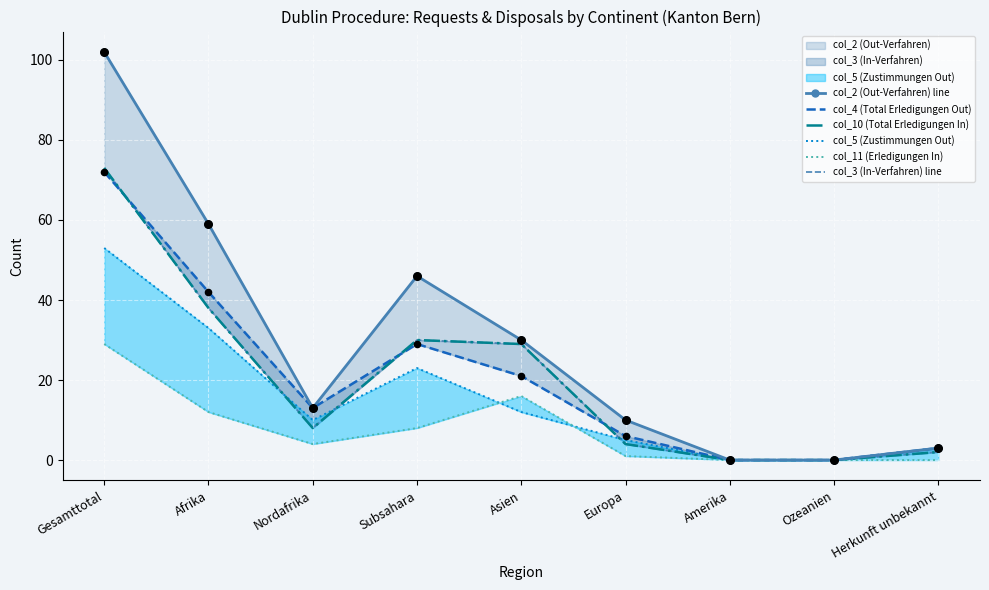

At which category is the sum across all series the highest?

Gesamttotal